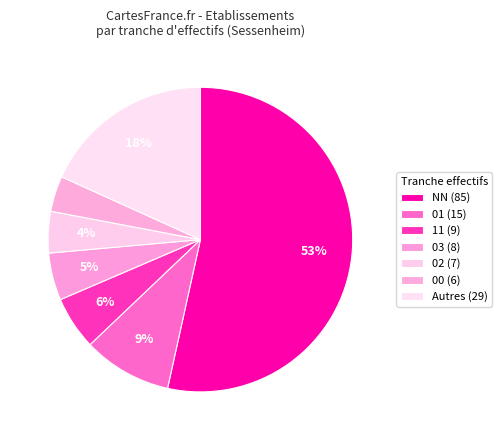

Count the number of slices in the pie.

7